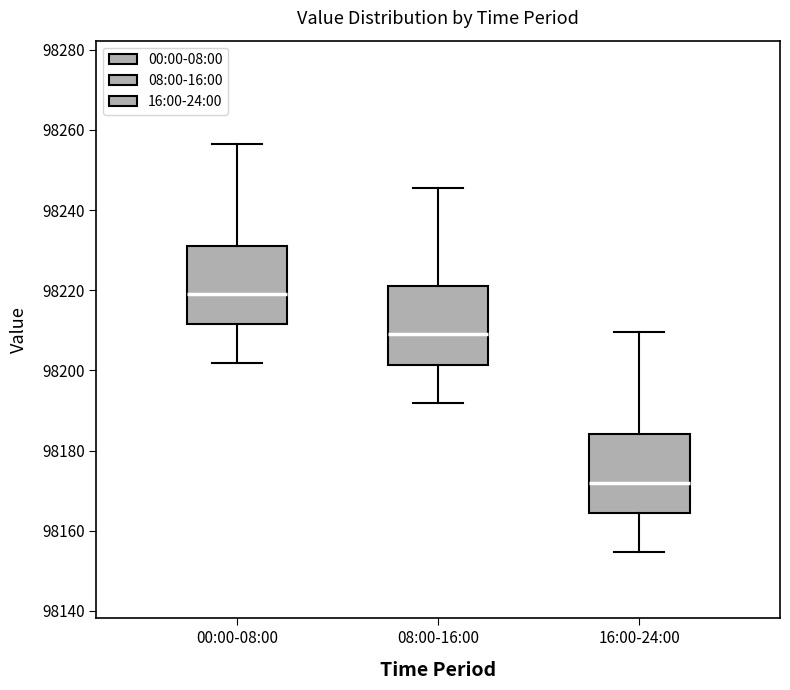

Reading left to right, read every box against the y-axis: the position of its median line, the range the box covers, and the ends of its whiskers. The values are not printed on the chart, so give them approximately, as read against the axis.

00:00-08:00: median 98220, box 98212 to 98232, whiskers 98202 to 98256
08:00-16:00: median 98210, box 98202 to 98222, whiskers 98192 to 98246
16:00-24:00: median 98172, box 98164 to 98184, whiskers 98154 to 98210